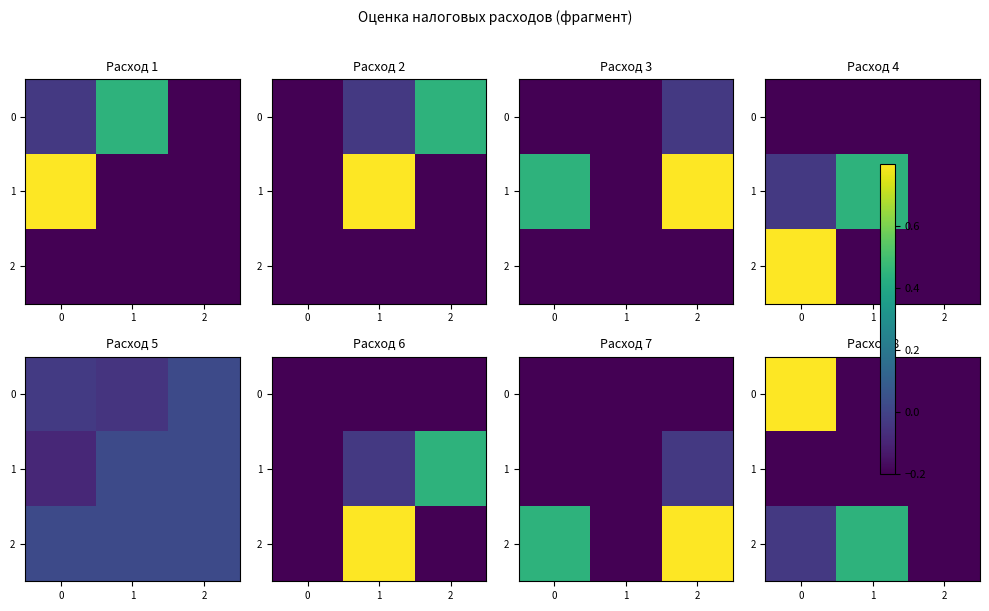

At which category does the chart reach its minimum across all series?

1